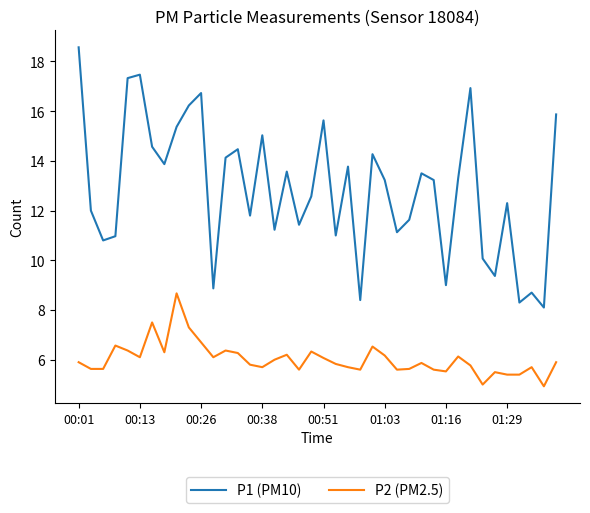

What is the maximum value shown in the chart?

18.6